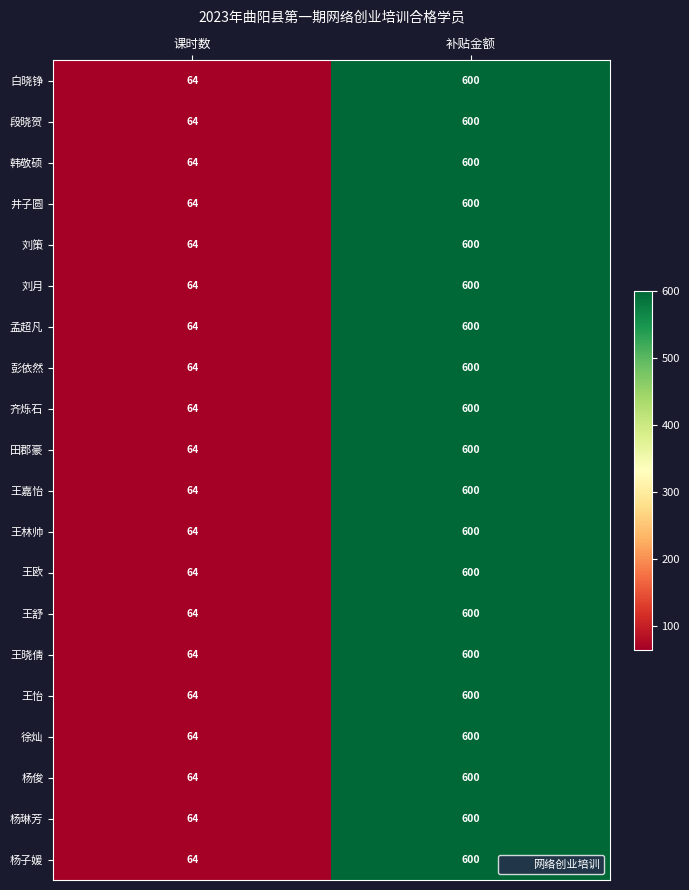

How many data points in 彭依然 are less than 600?

1